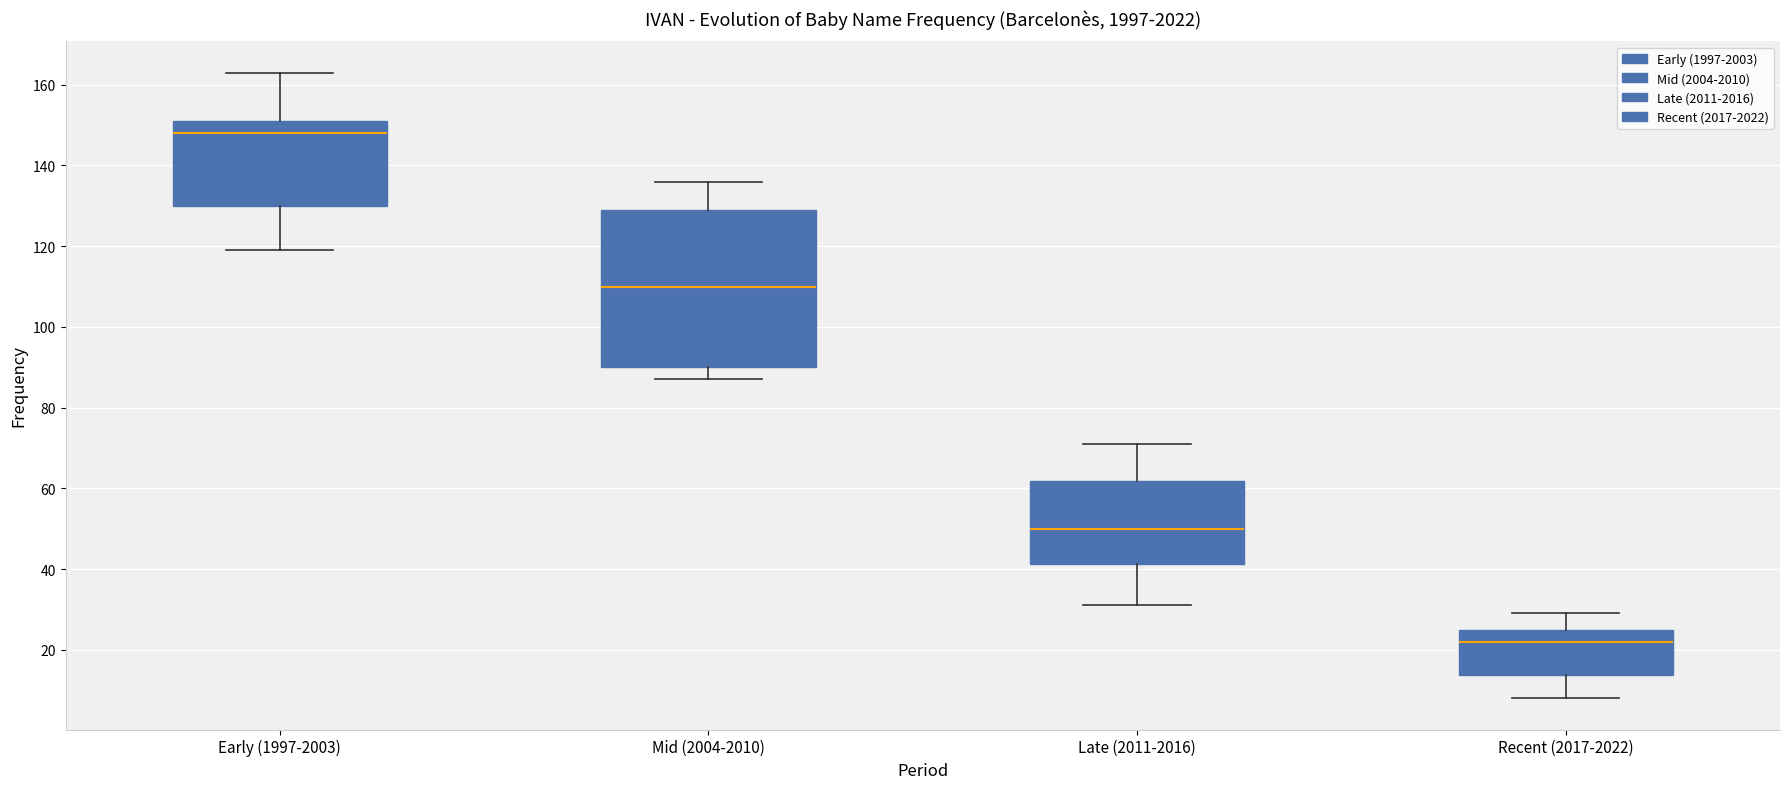

Reading left to right, transcribe this box plot: for each box, give where its median line is, the range the box spans, and where its two whiskers end, as read against the y-axis. The values are not printed on the chart, so give them approximately, as read against the axis.

Early (1997-2003): median 148, box 130 to 152, whiskers 120 to 164
Mid (2004-2010): median 110, box 90 to 130, whiskers 88 to 136
Late (2011-2016): median 50, box 42 to 62, whiskers 32 to 72
Recent (2017-2022): median 22, box 14 to 26, whiskers 8 to 30